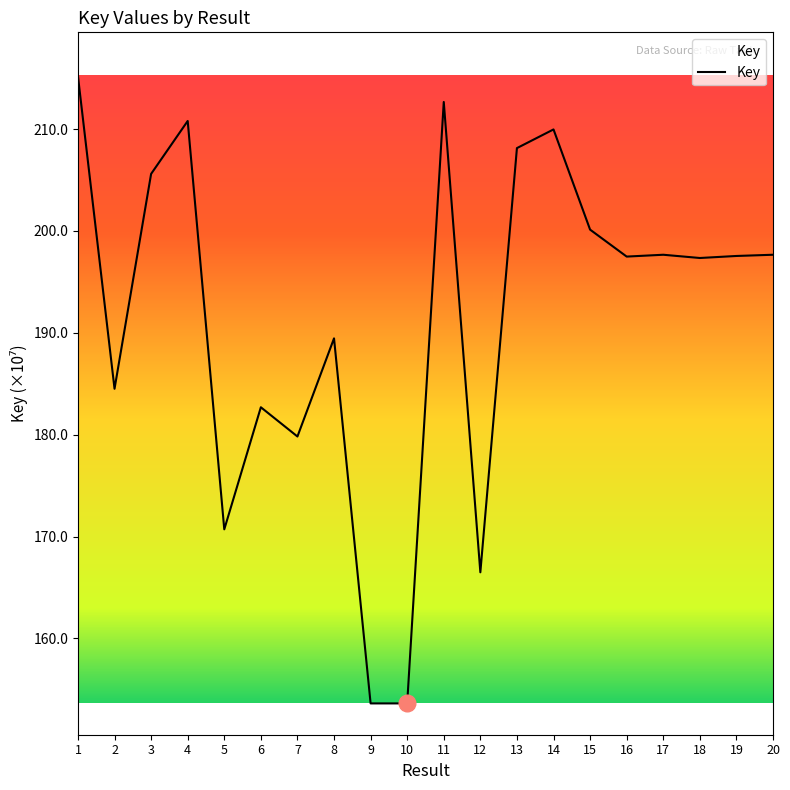

Does the chart have visible grid lines?

No